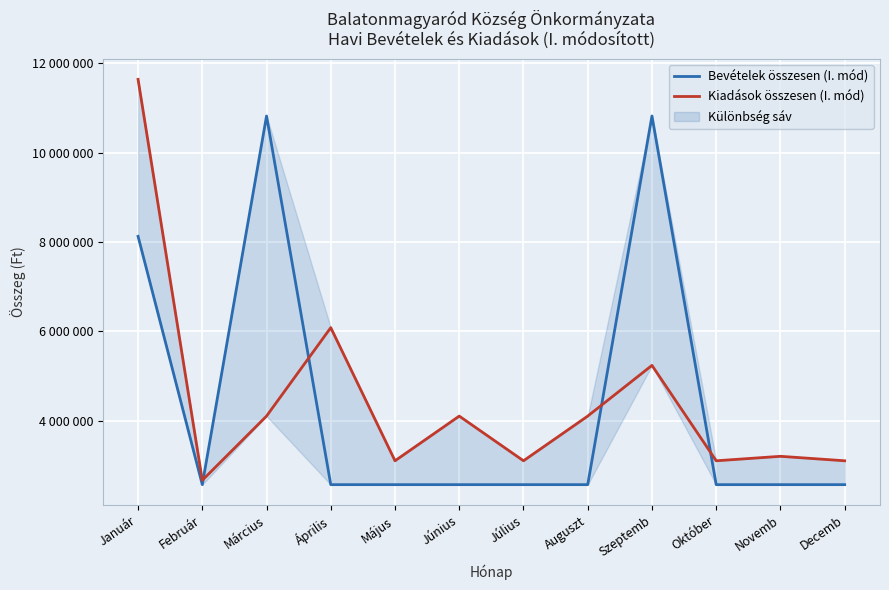

Where is the first local maximum for Kiadások összesen (I. mód)?

Április